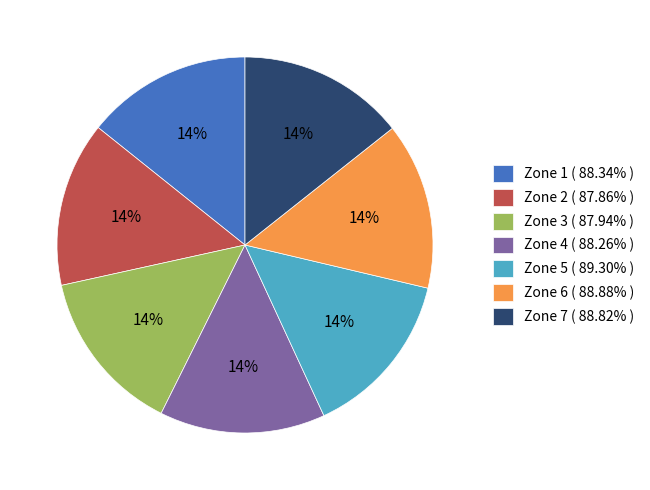

What is the ratio of the value at Zone 4 to the value at Zone 5?

1.0